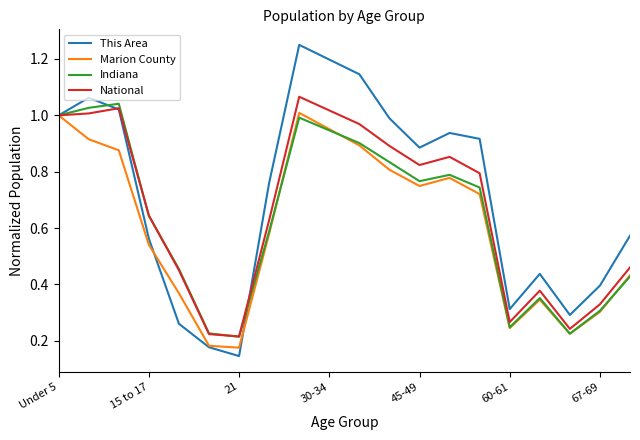

Does the chart have visible grid lines?

No